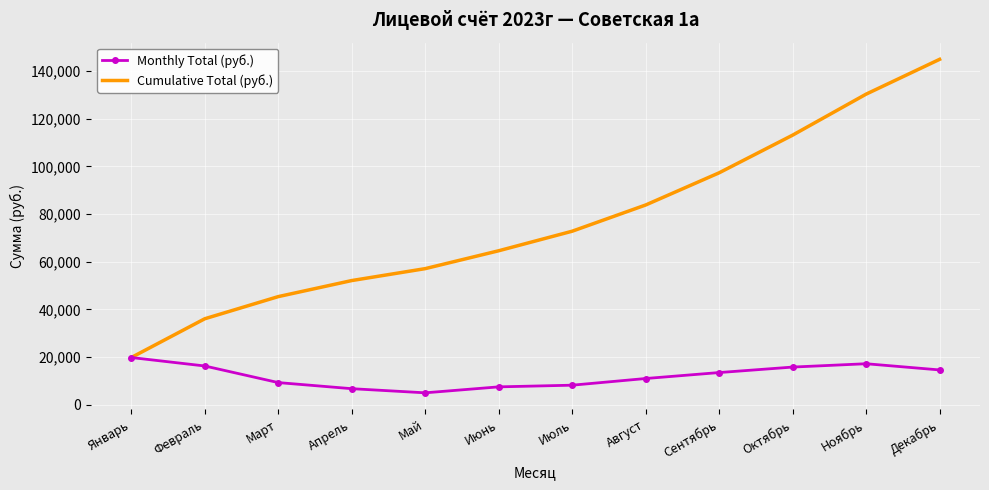

At which label is Cumulative Total (руб.) closest to 82347?

Август